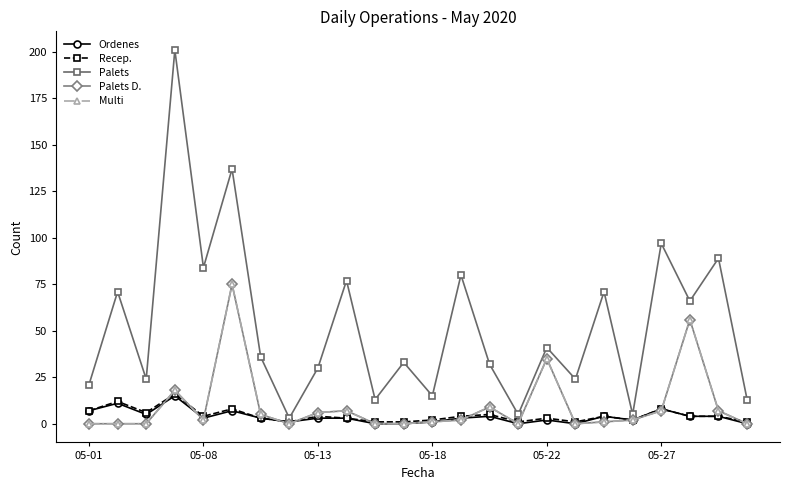

Is this an area chart (filled region under the line)?

No